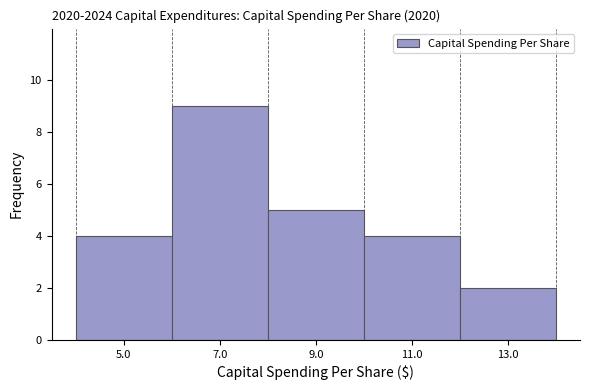

Reading left to right, transcribe this chart: for each bar, give the range it covers on the x-axis and its height. The values are not printed on the chart, so give them approximately, as read against the axis.

4 to 6: 4
6 to 8: 9
8 to 10: 5
10 to 12: 4
12 to 14: 2